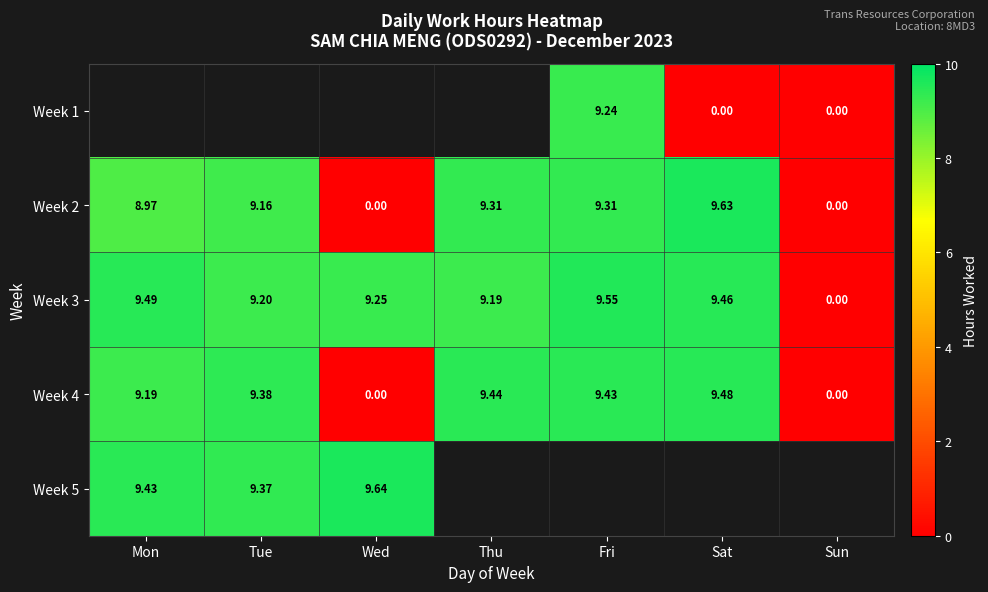

Is the value of Week 1 at Fri greater than the value of Week 3 at Wed?

No